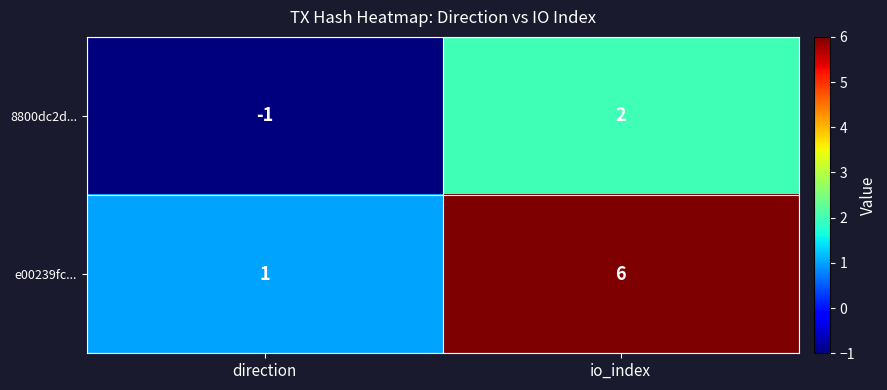

Rank the series by their average value, from lowest to highest.

8800dc2d..., e00239fc...